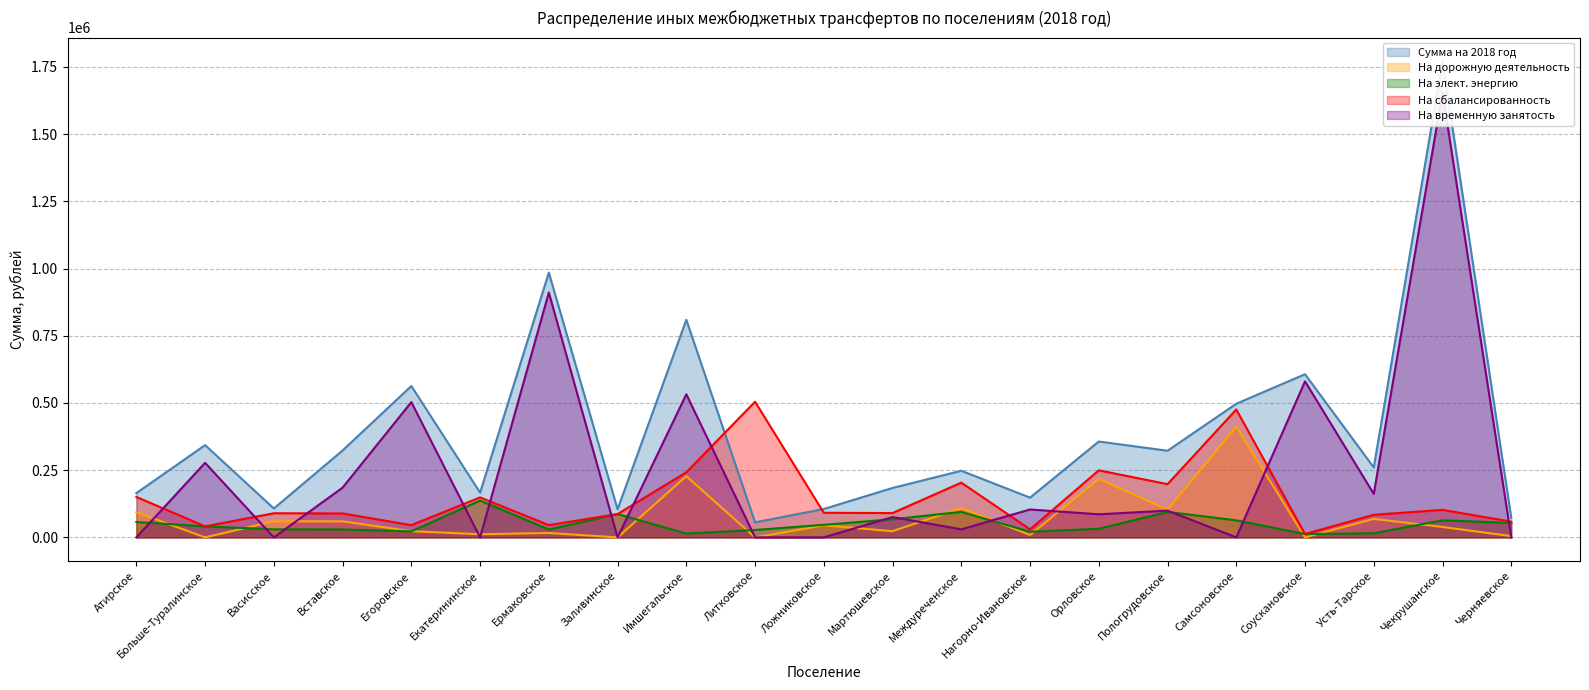

List the series in order of their peak value, lowest first.

На элект. энергию, На дорожную деятельность, На сбалансированность, На временную занятость, Сумма на 2018 год